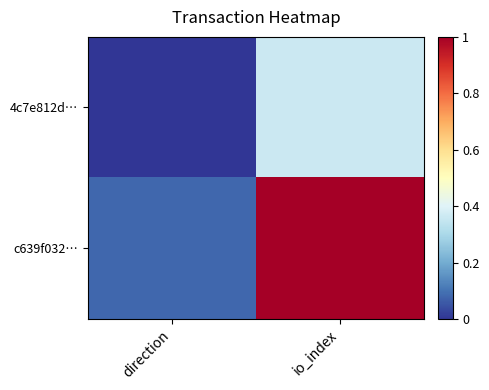

Reading left to right, what are all the values shown in this chart?

4c7e812d…: direction=0.0	io_index=0.4
c639f032…: direction=0.1	io_index=1.0